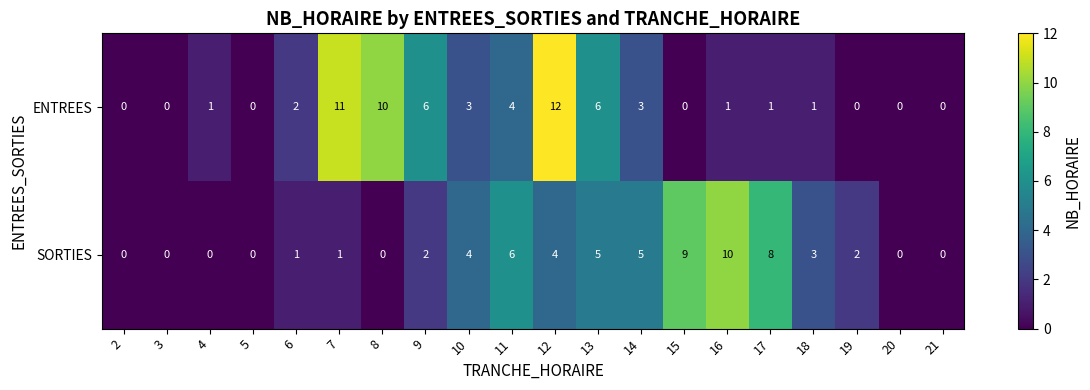

What is the total value across all series at 14?

8